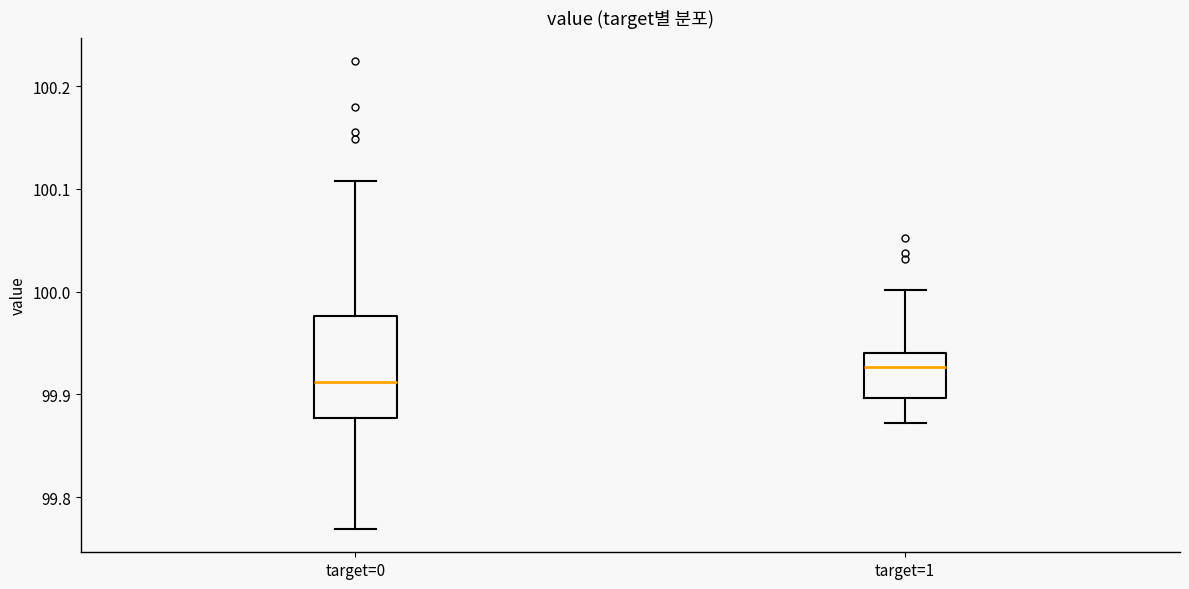

Reading left to right, read every box against the y-axis: the position of its median line, the range the box covers, and the ends of its whiskers. The values are not printed on the chart, so give them approximately, as read against the axis.

target=0: median 99.91, box 99.88 to 99.98, whiskers 99.77 to 100.11
target=1: median 99.93, box 99.90 to 99.94, whiskers 99.87 to 100.00